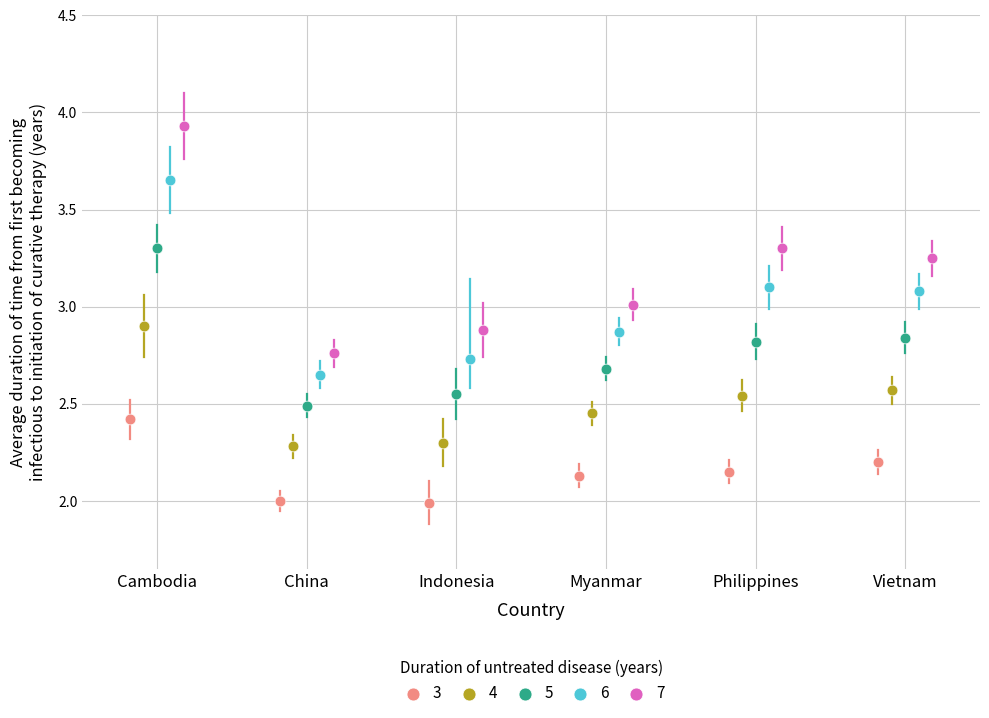

Which series contains the lowest Y value?

3